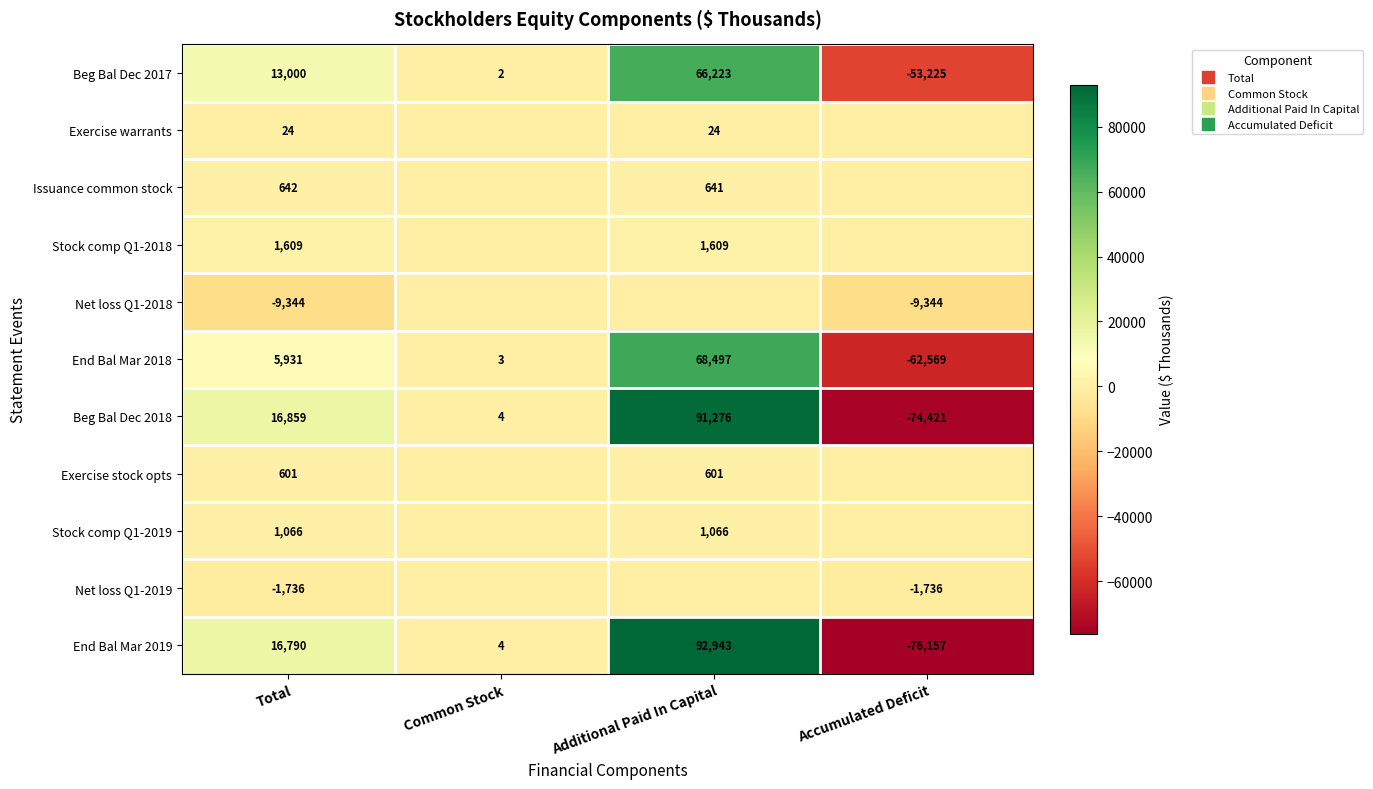

What is the average value of the End Bal Mar 2018 series?

2966